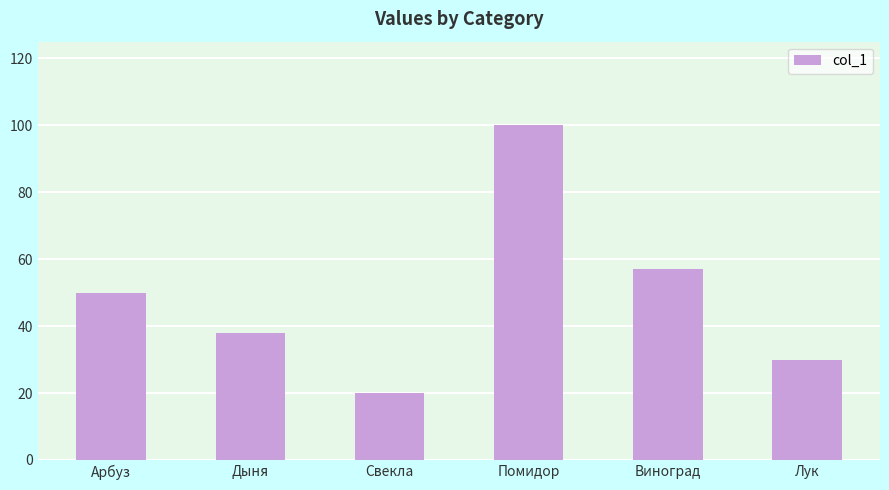

Reading right to left, transcribe all the data shown in this chart.

Лук=30	Виноград=57	Помидор=100	Свекла=20	Дыня=38	Арбуз=50